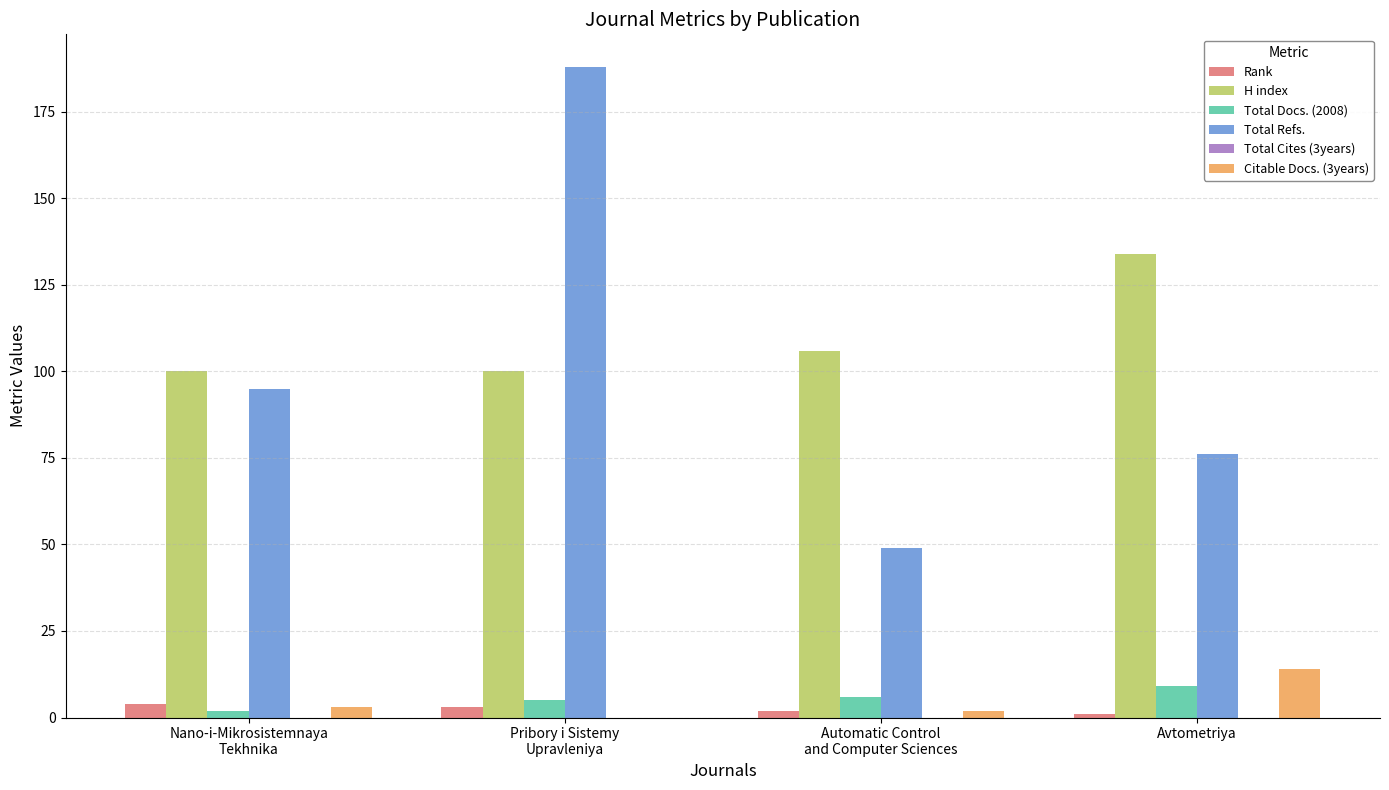

Which series changed the most between Nano-i-Mikrosistemnaya
Tekhnika and Automatic Control
and Computer Sciences?

Total Refs.